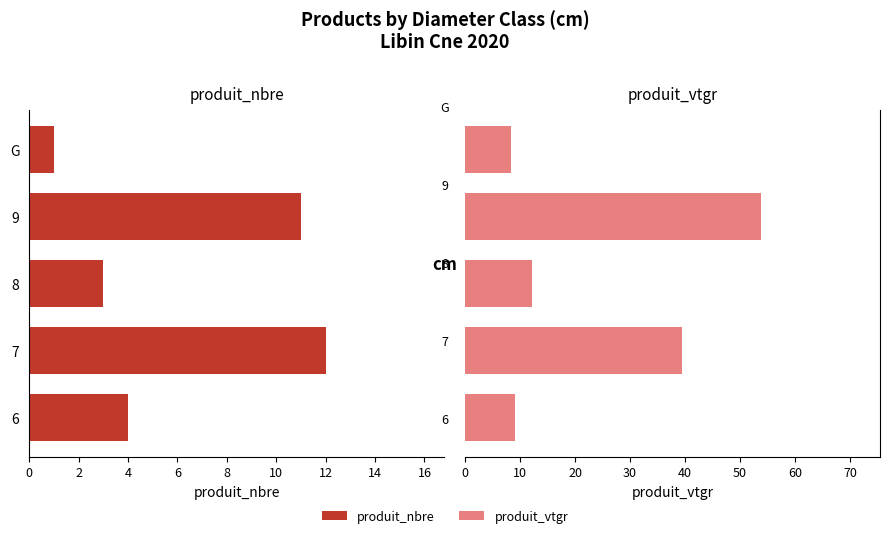

What is the sum of all produit_vtgr values?

123.1